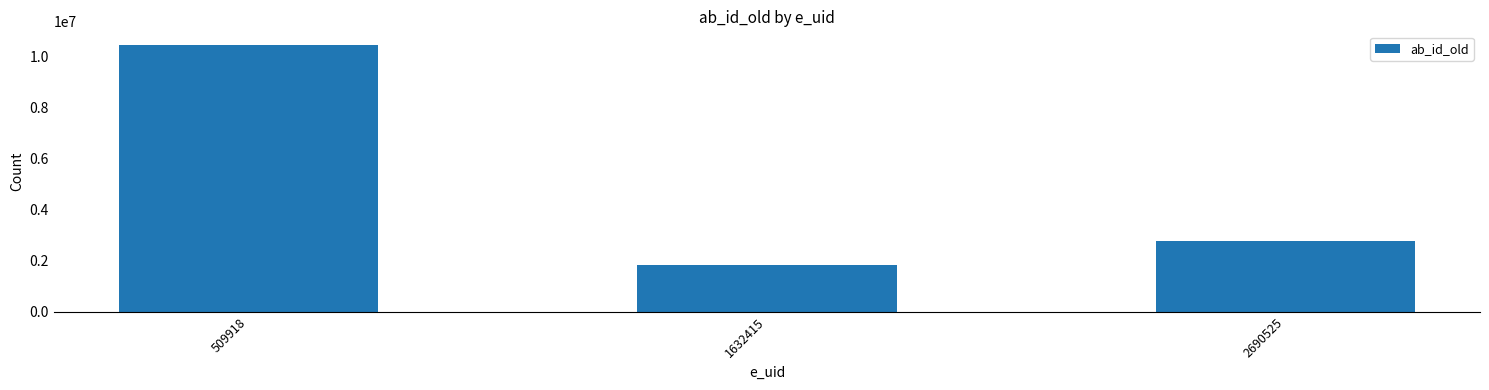

The chart shows a value of 2755069 at 2690525. True or false?

True